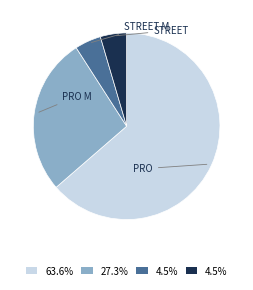

Is there a majority slice in this chart?

Yes